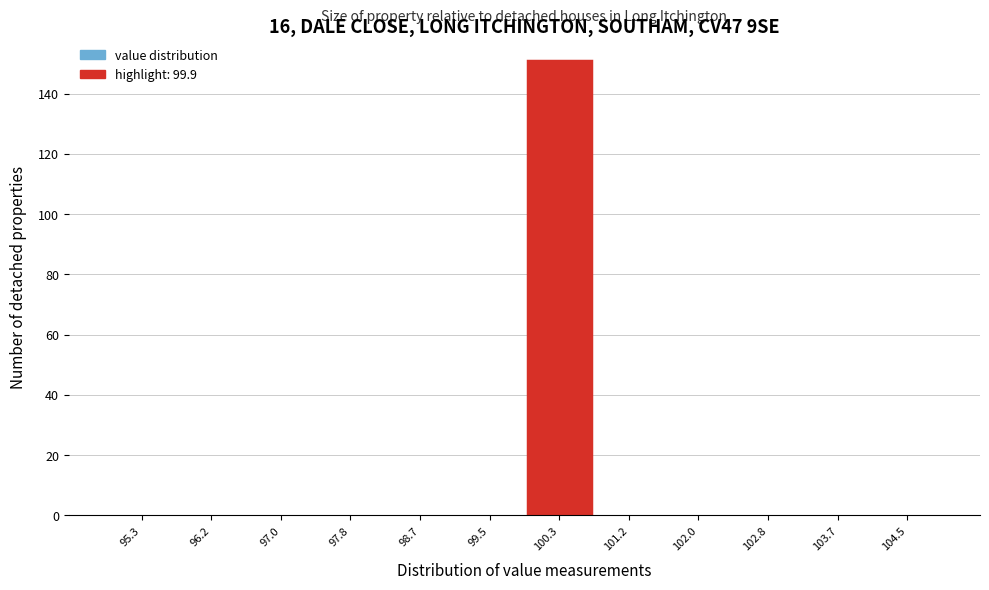

Which range on the x-axis has the tallest bar?

99.9 to 100.7